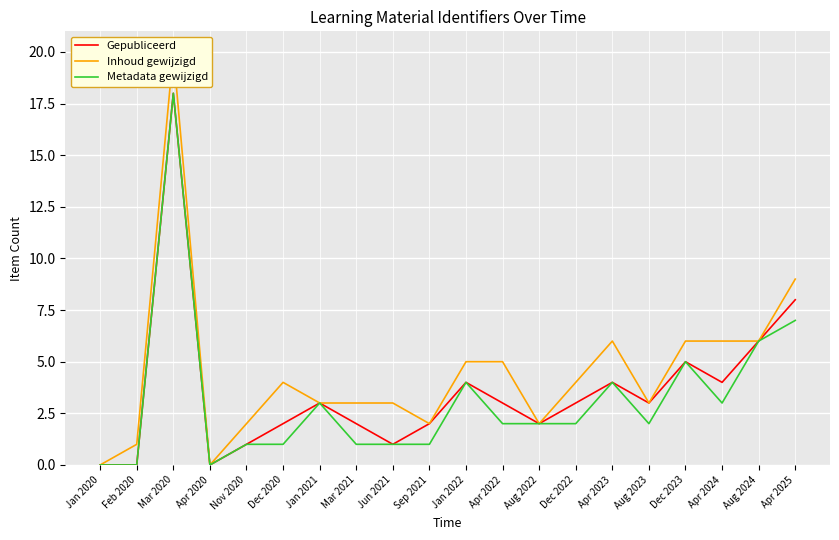

List the labels in order of Inhoud gewijzigd value, largest first.

Mar 2020, Apr 2025, Apr 2023, Dec 2023, Apr 2024, Aug 2024, Jan 2022, Apr 2022, Dec 2020, Dec 2022, Jan 2021, Mar 2021, Jun 2021, Aug 2023, Nov 2020, Sep 2021, Aug 2022, Feb 2020, Jan 2020, Apr 2020